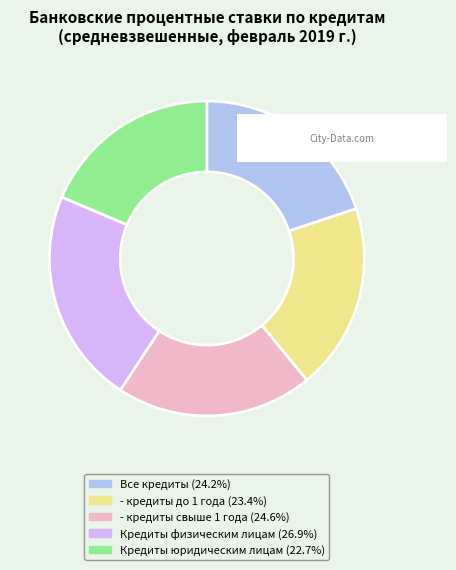

Approximately how many times larger is the value at Все кредиты (24.2%) compared to - кредиты свыше 1 года (24.6%)?

1.0